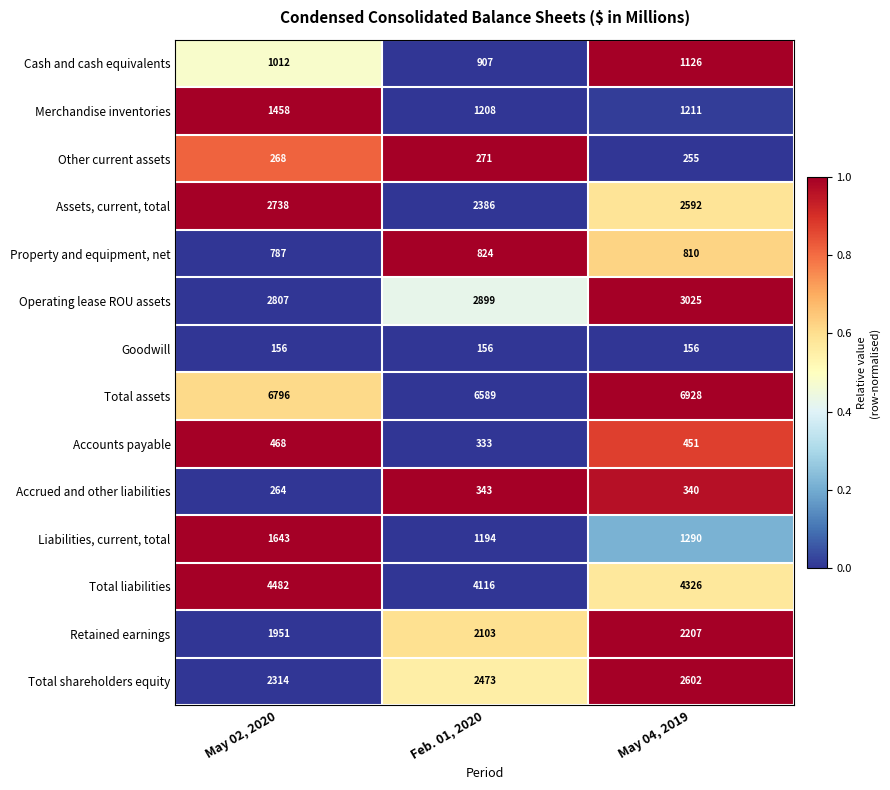

How many data points in Property and equipment, net are less than 810?

1